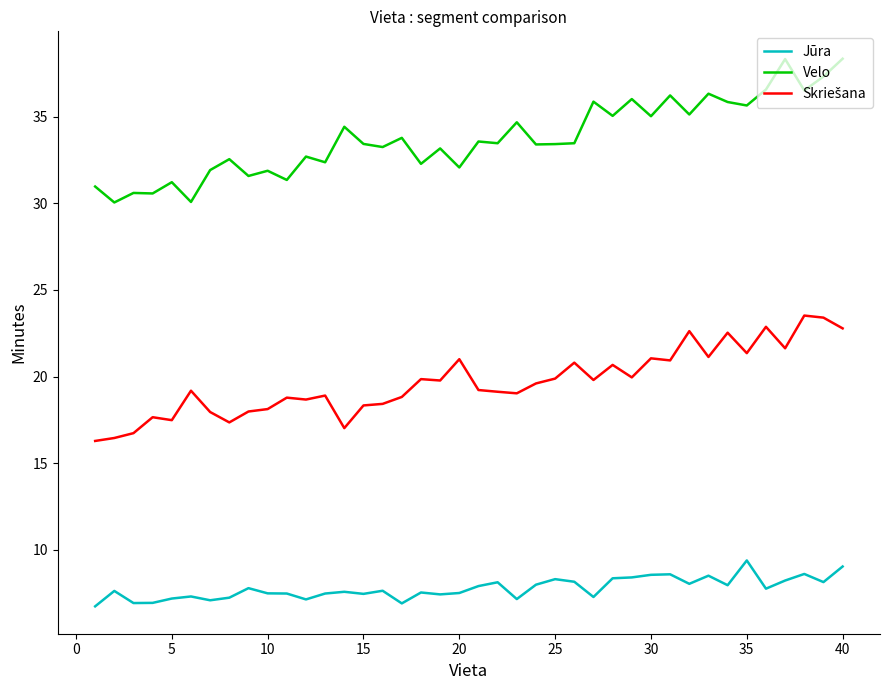

True or false: Velo and Jūra cross at least once.

False